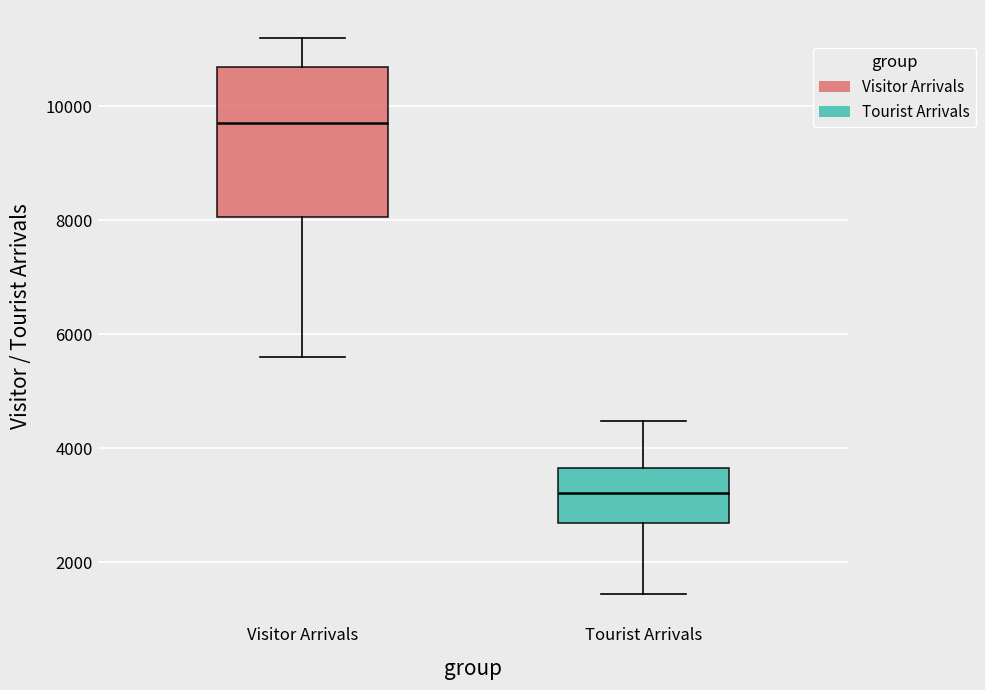

Which box's median line is the lowest?

Tourist Arrivals